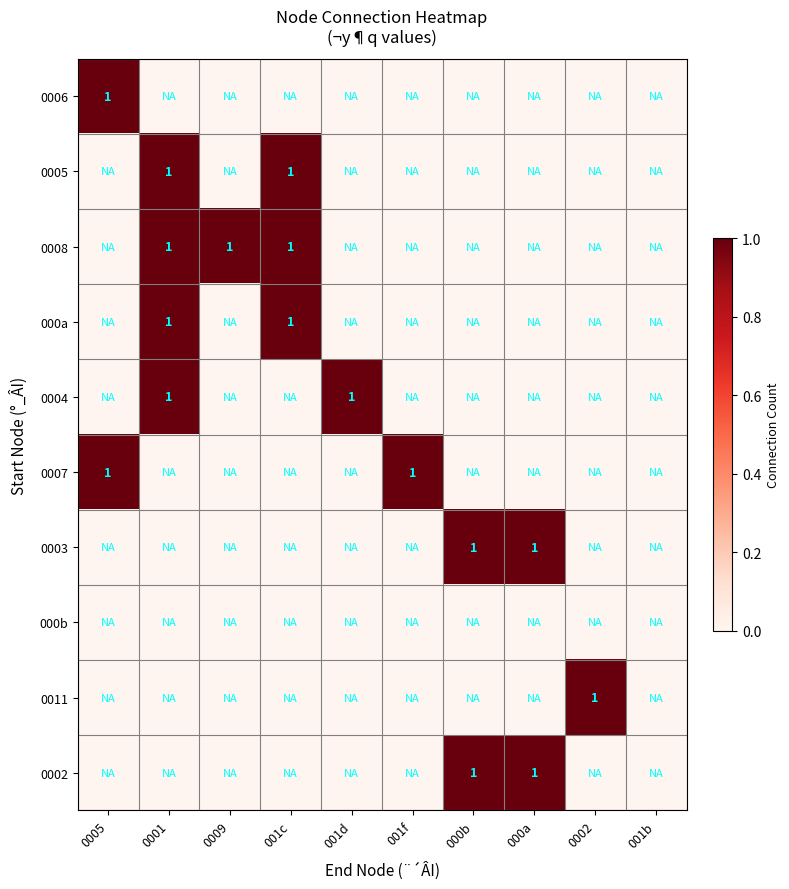

The value of 0006 at 001f is 0. True or false?

False